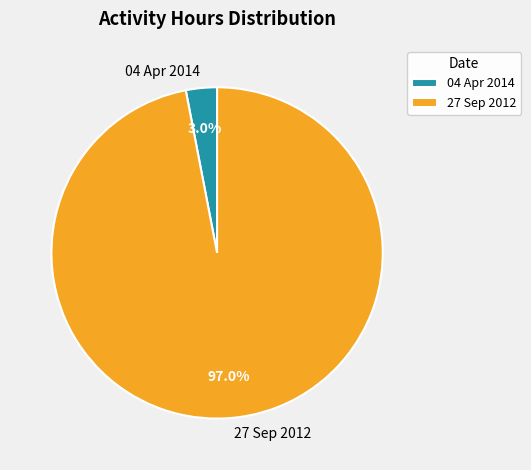

Which has a higher value, 04 Apr 2014 or 27 Sep 2012?

27 Sep 2012